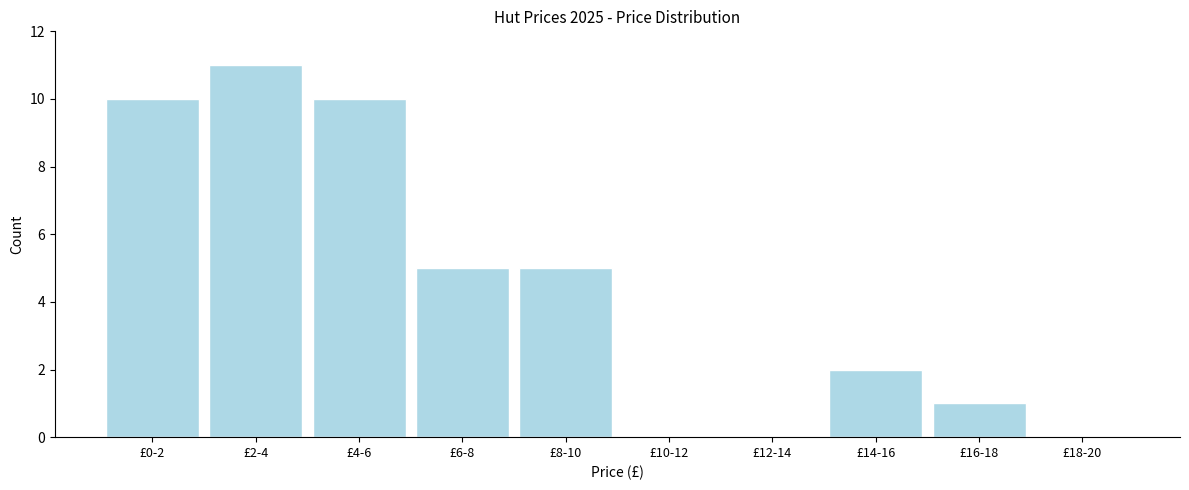

Reading left to right, extract all data points from this chart.

£0-2=10	£2-4=11	£4-6=10	£6-8=5	£8-10=5	£10-12=0	£12-14=0	£14-16=2	£16-18=1	£18-20=0